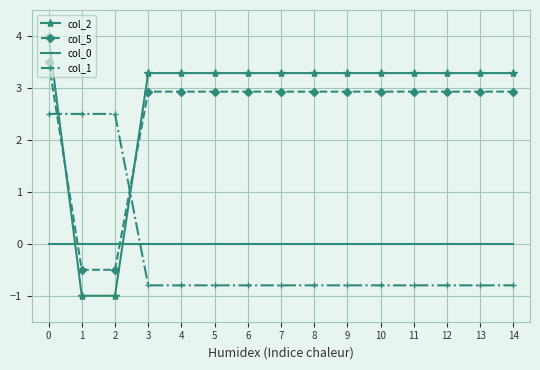

Is the value of col_2 at 13 greater than the value of col_5 at 5?

Yes